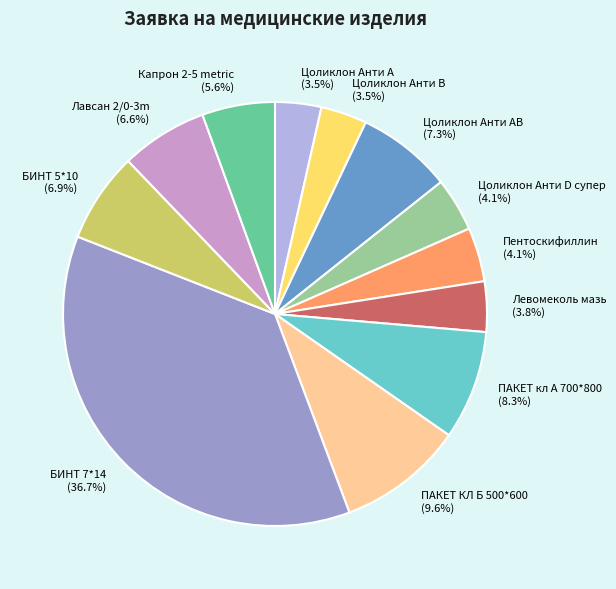

To the nearest percent, what is the combined percentage of Цоликлон Анти А and БИНТ 7*14?

40%